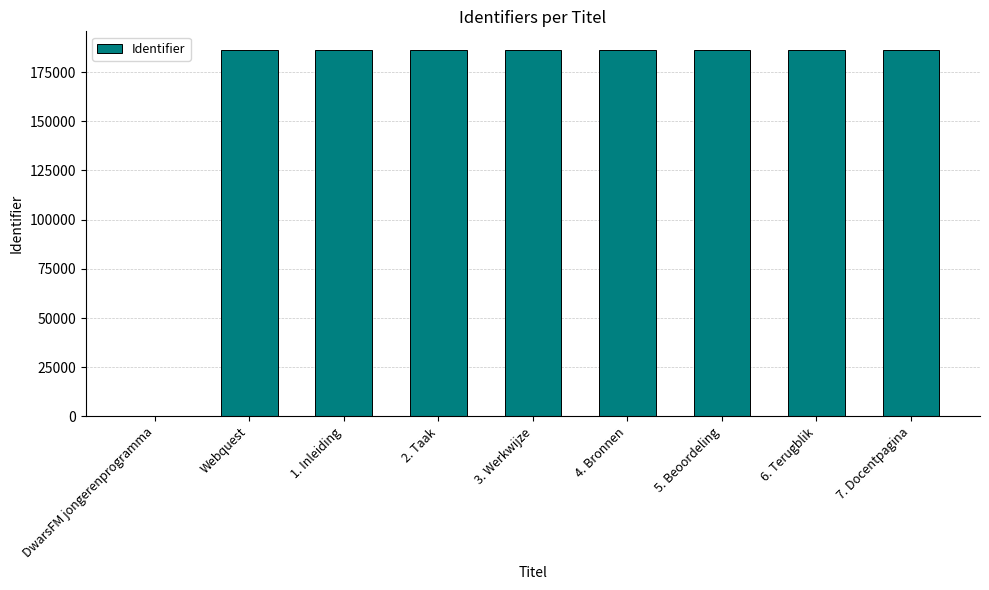

What is the approximate value at 3. Werkwijze?

186401